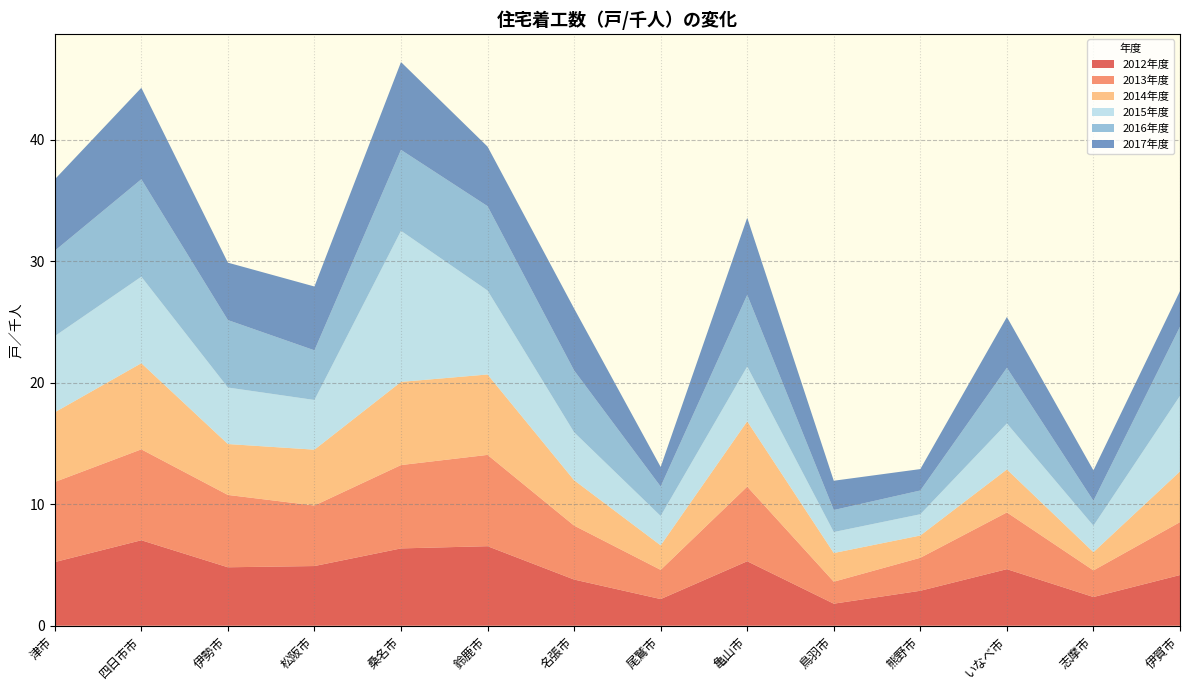

Reading left to right, what are all the values shown in this chart?

2012年度: 5.2	7.0	4.8	4.9	6.4	6.5	3.8	2.2	5.3	1.8	2.9	4.7	2.4	4.2
2013年度: 6.6	7.5	6.0	5.0	6.9	7.5	4.4	2.4	6.1	1.8	2.7	4.7	2.2	4.4
2014年度: 5.7	7.1	4.2	4.6	6.8	6.6	3.7	2.0	5.4	2.4	1.8	3.5	1.5	4.2
2015年度: 6.3	7.1	4.7	4.1	12.4	6.9	3.9	2.4	4.5	1.7	1.8	3.8	2.2	6.2
2016年度: 7.0	8.0	5.6	4.1	6.7	6.9	5.1	2.4	5.9	1.8	2.0	4.6	2.1	5.7
2017年度: 5.9	7.5	4.7	5.3	7.2	4.9	5.1	1.6	6.4	2.4	1.8	4.2	2.5	2.9